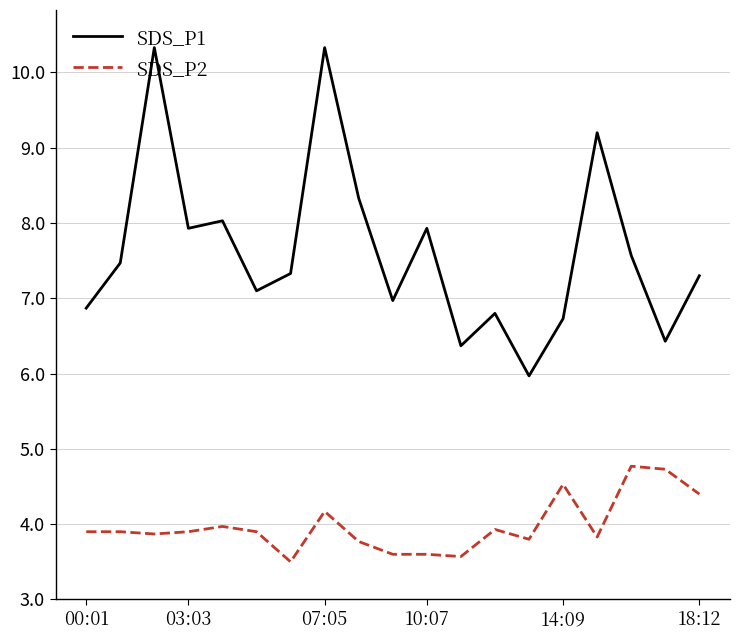

True or false: SDS_P1 and SDS_P2 cross at least once.

False